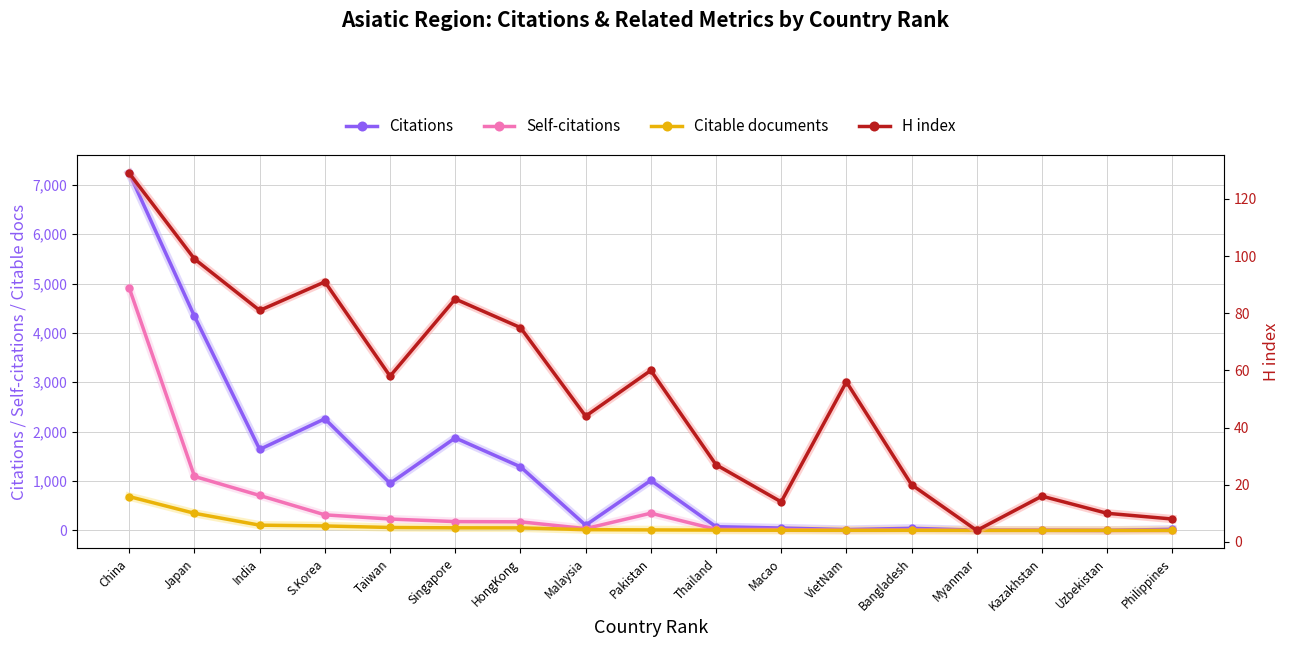

Between HongKong and VietNam, which series saw the biggest shift?

Citations